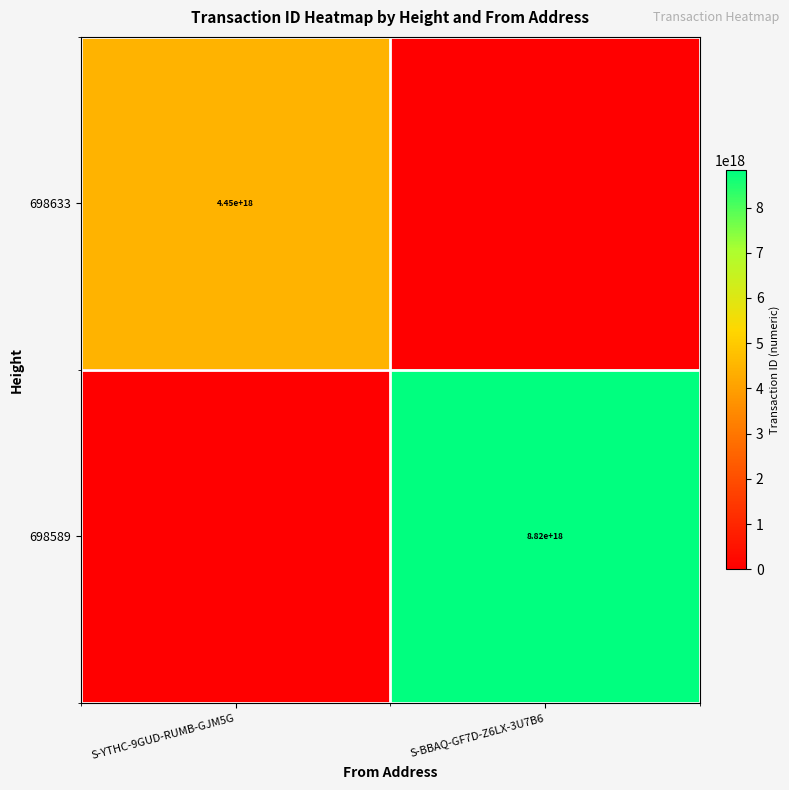

Is it true that 698589 equals 3390815661906910208 at S-BBAQ-GF7D-Z6LX-3U7B6?

False